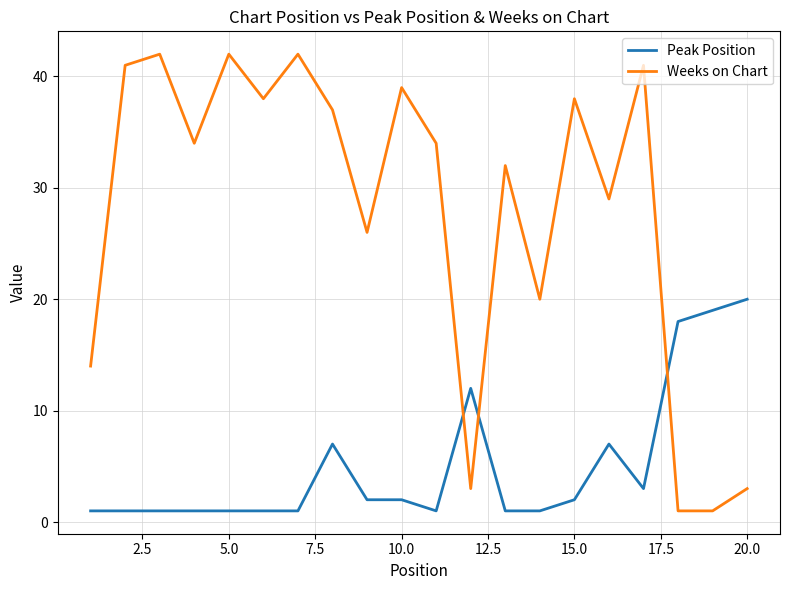

What is the maximum value for Weeks on Chart?

42